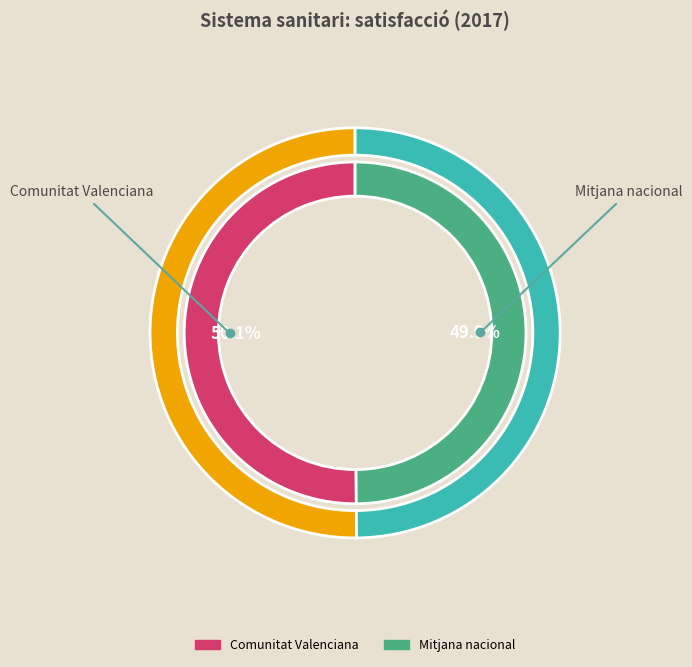

Which category has the smallest portion of the pie?

Mitjana nacional